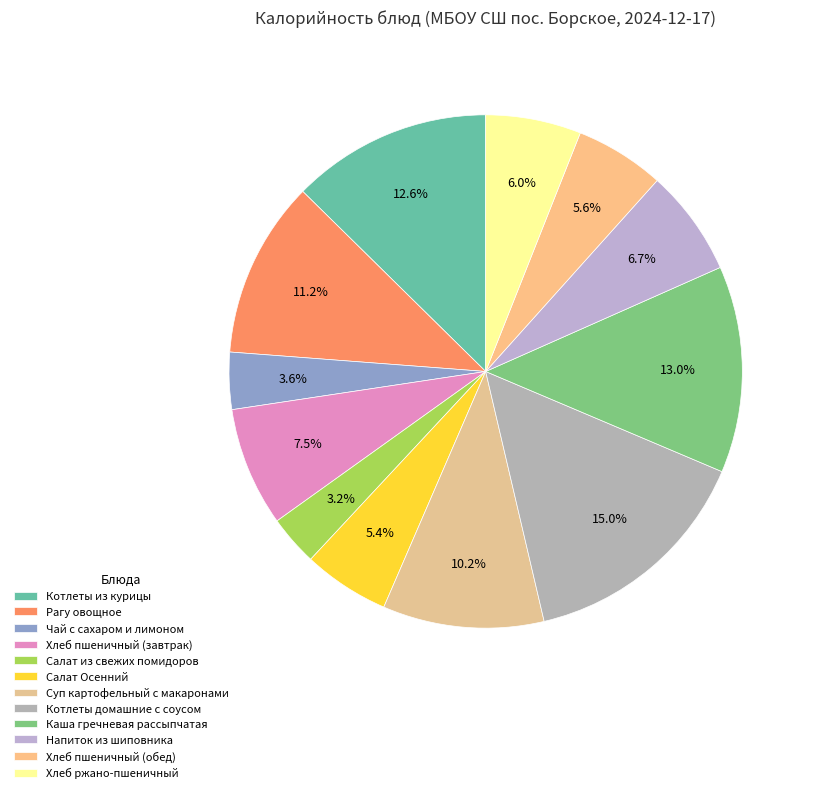

What is the smallest slice in the pie chart?

Салат из свежих помидоров